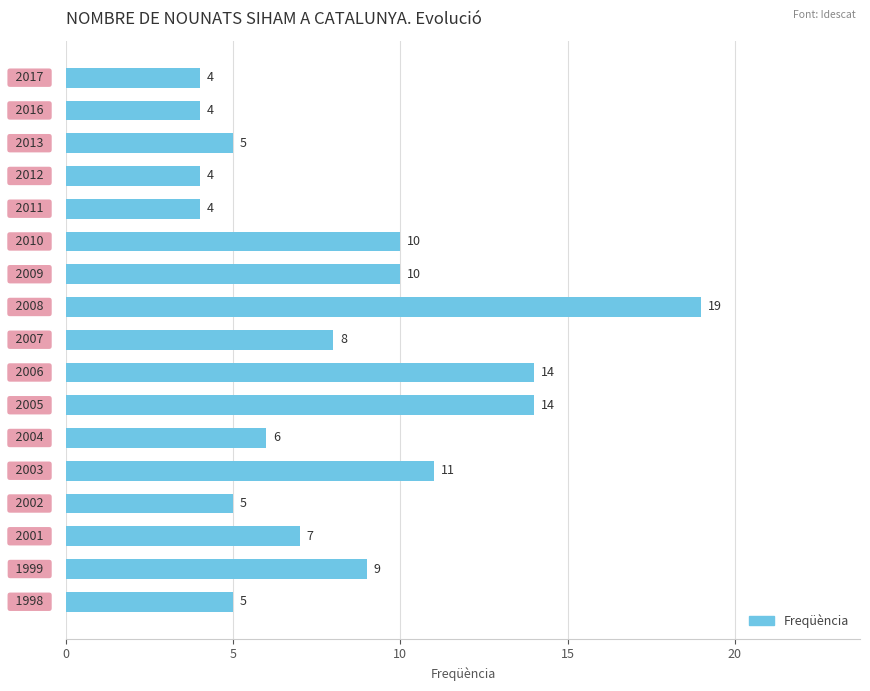

What is the sum of all values?

139